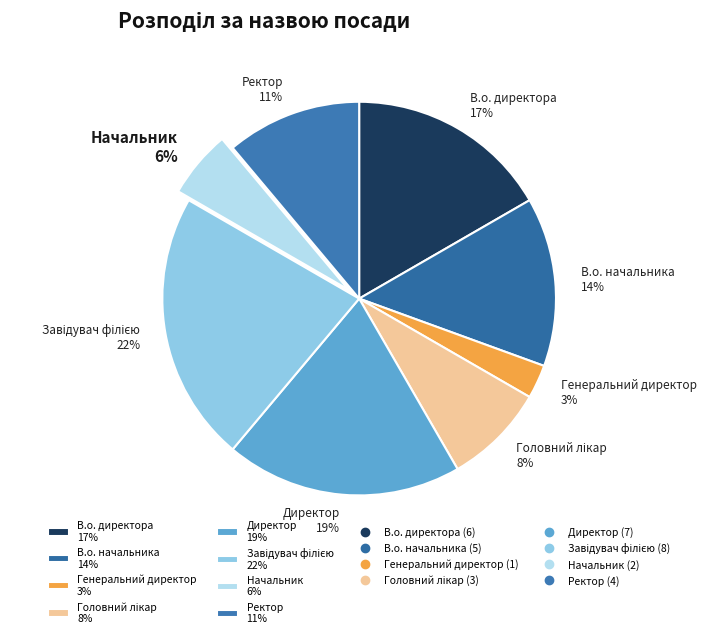

To the nearest percent, what is the difference between the largest and smallest slice percentages?

19%